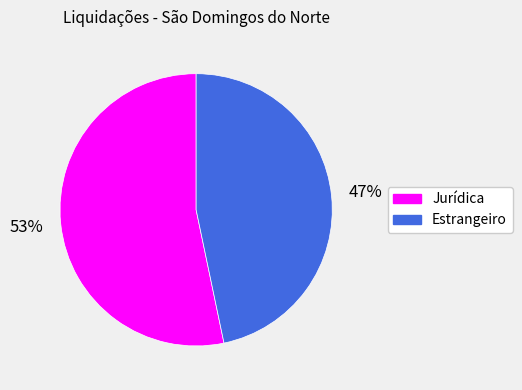

To the nearest percent, what is the average slice percentage?

50%